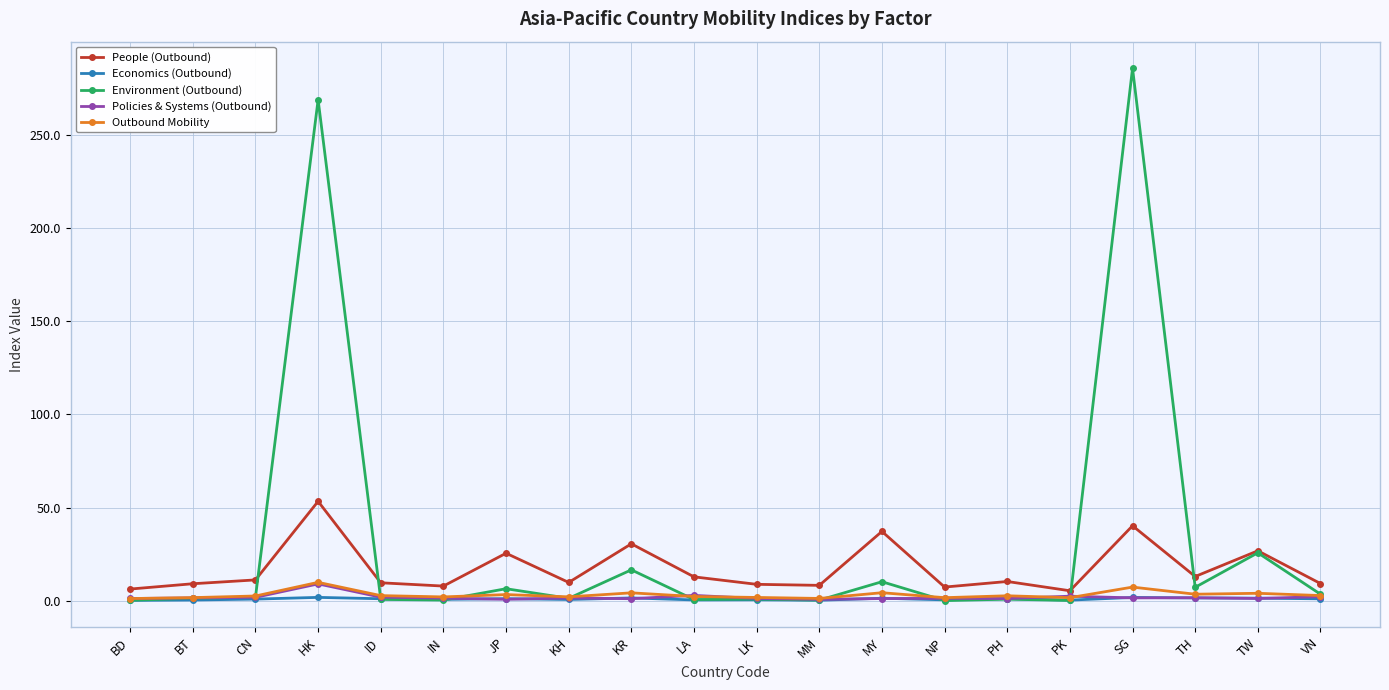

What is the maximum value shown in the chart?

285.6